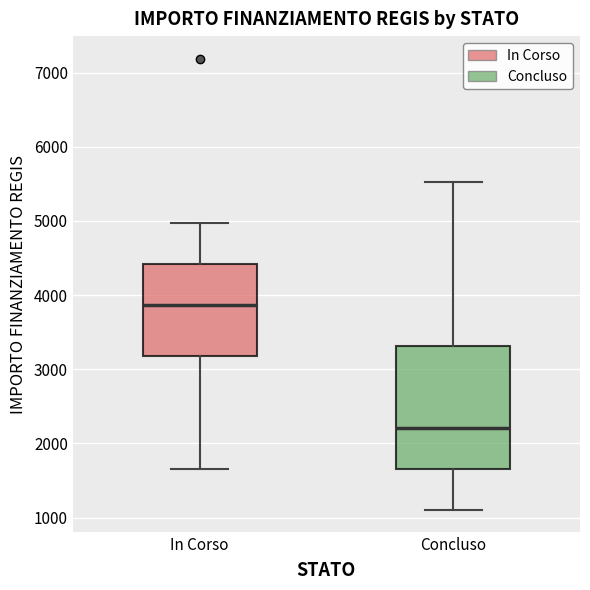

Which box is the tallest, from its lower edge to its upper edge?

Concluso